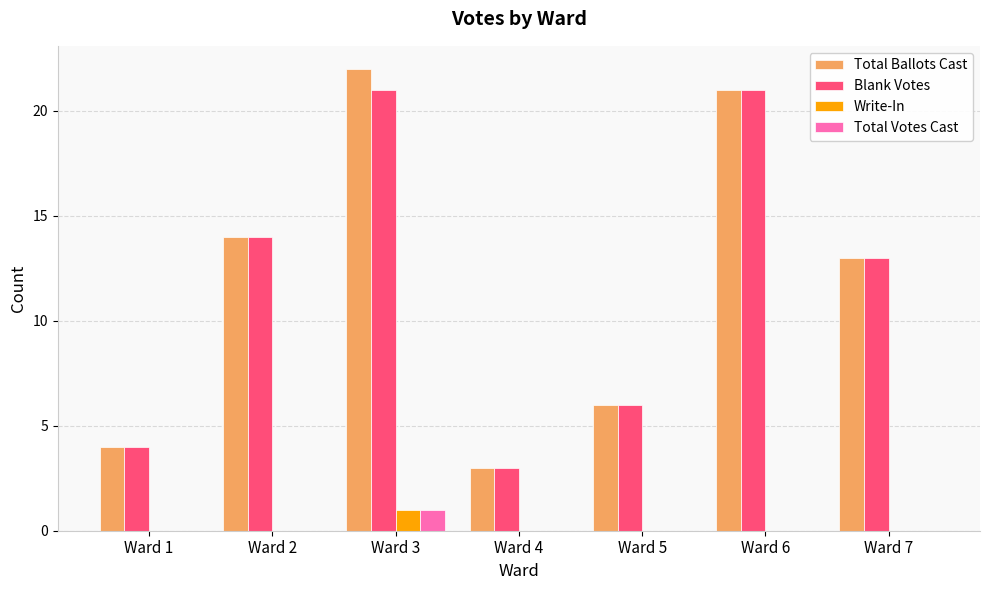

What is the total value across all series at Ward 7?

26